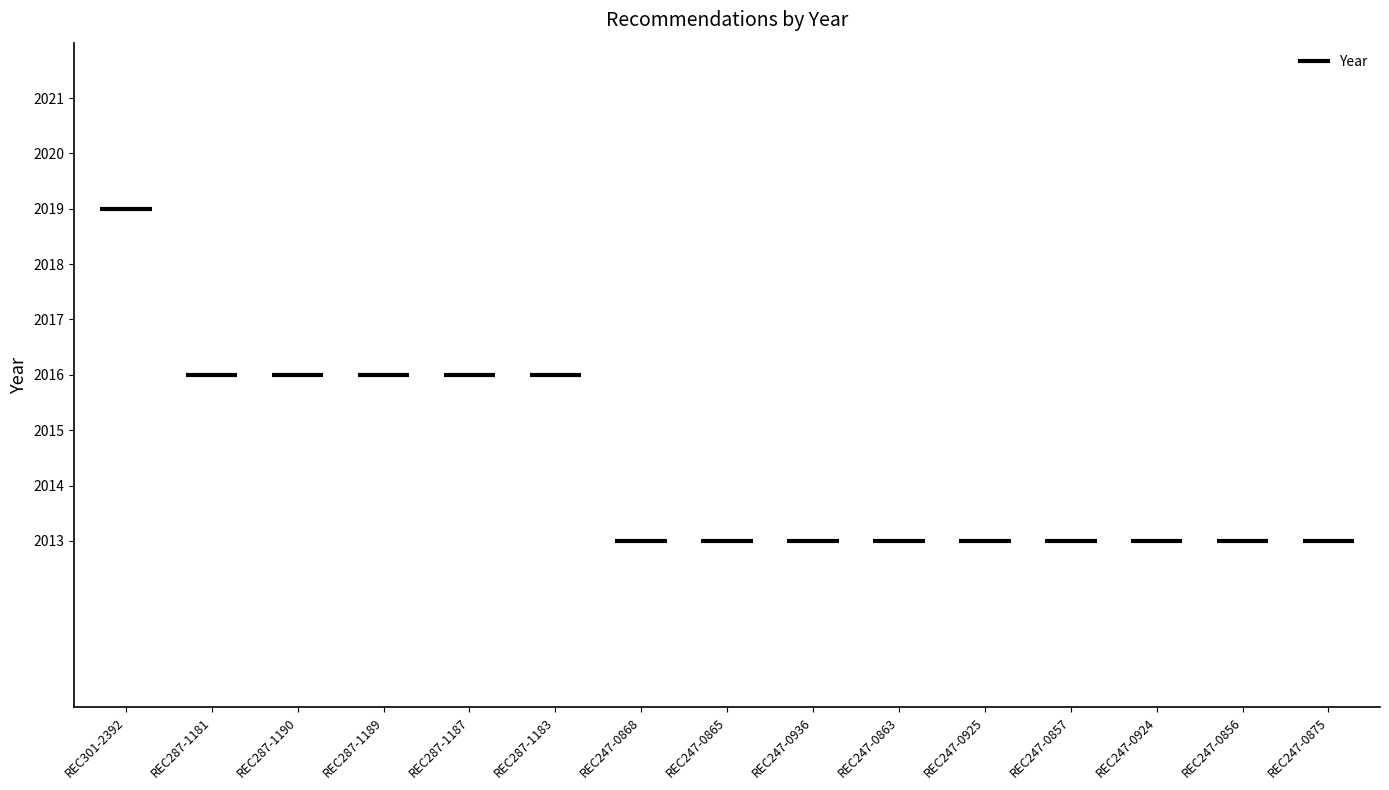

What is the value of the 9th bar from the left?

2013